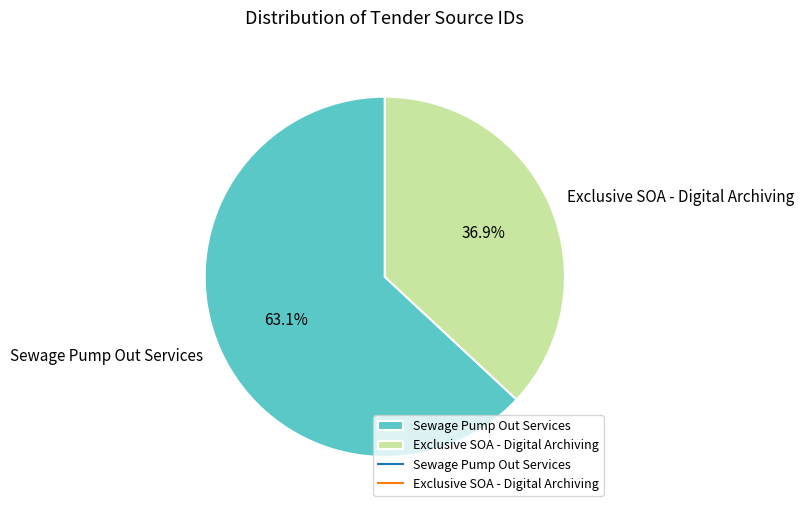

How many slices are in this pie chart?

2